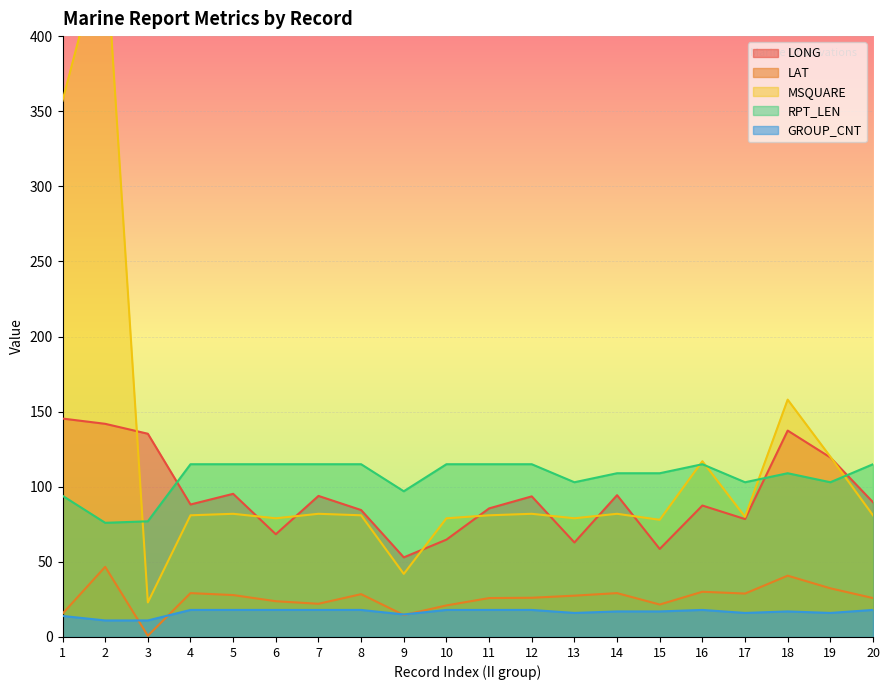

How many intersections are there between LONG and RPT_LEN?

3